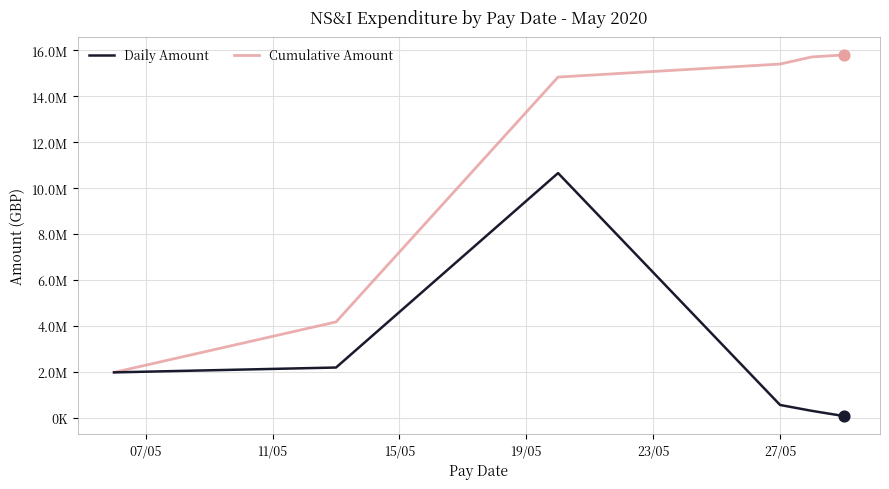

Is this an area chart (filled region under the line)?

No